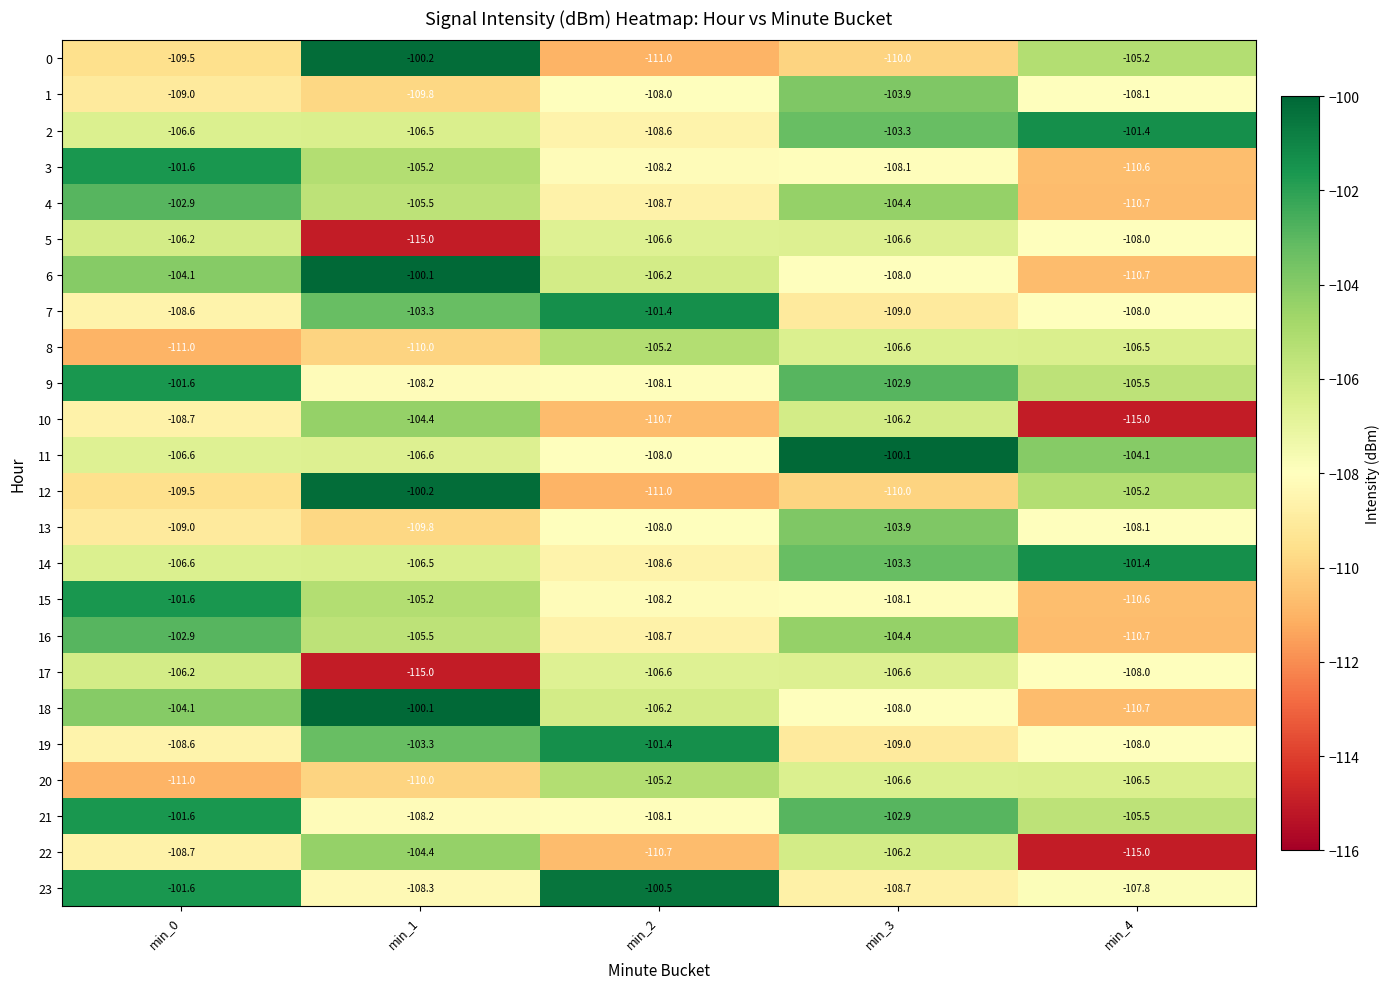

Is it true that 3 equals -162.5 at min_1?

False